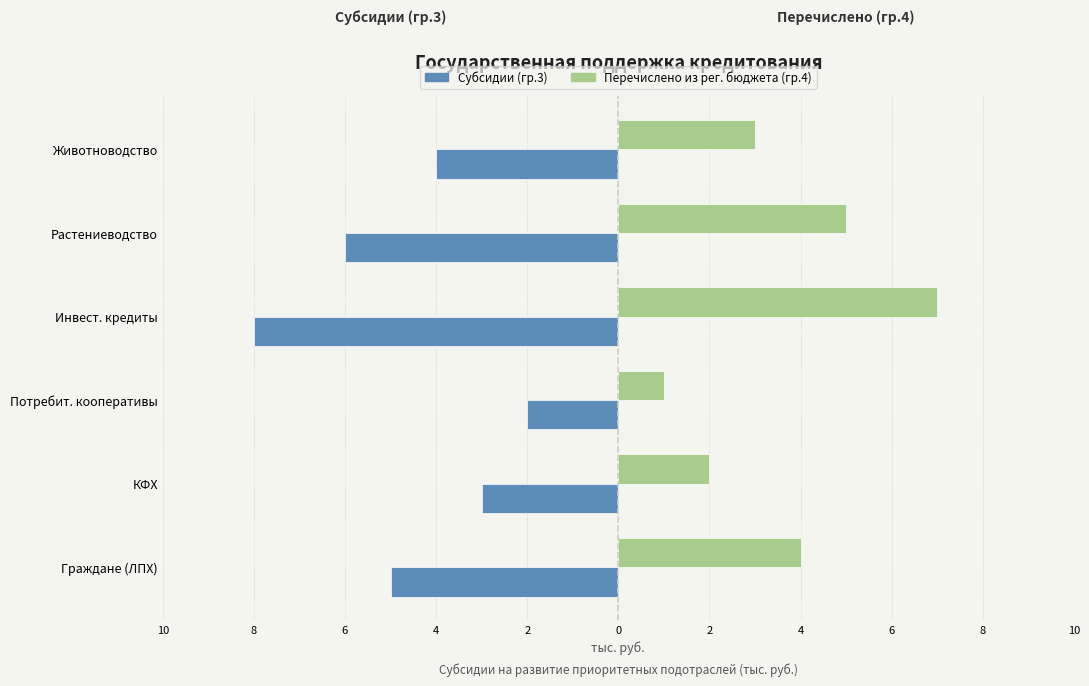

What are all the series names shown in the legend?

Субсидии (гр.3), Перечислено из рег. бюджета (гр.4)